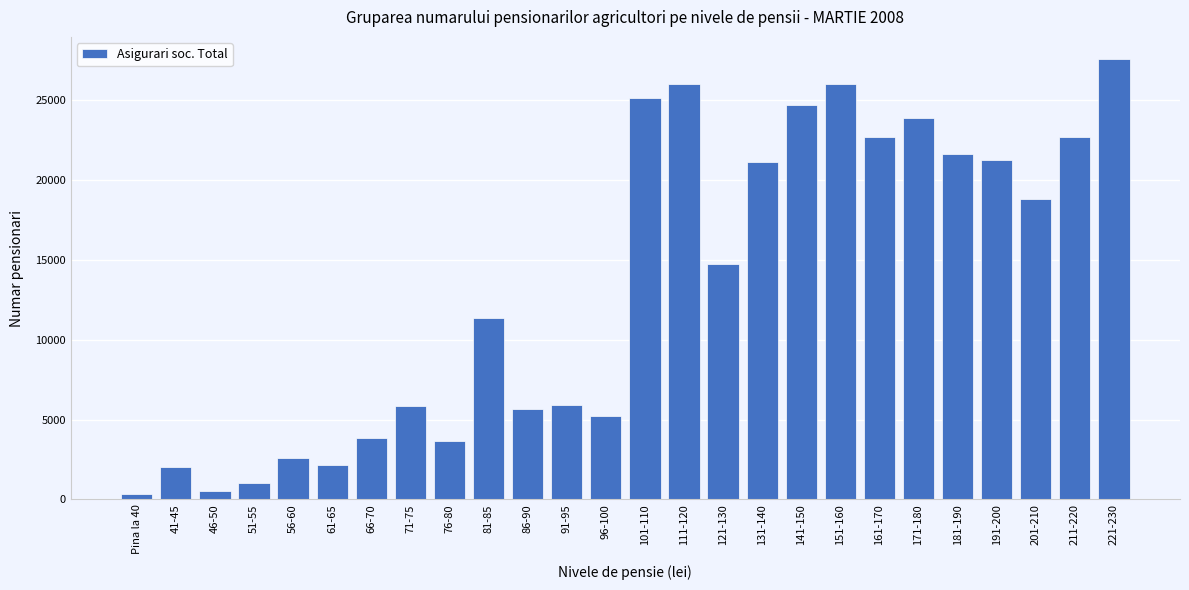

At which label is the value closest to 13971?

121-130